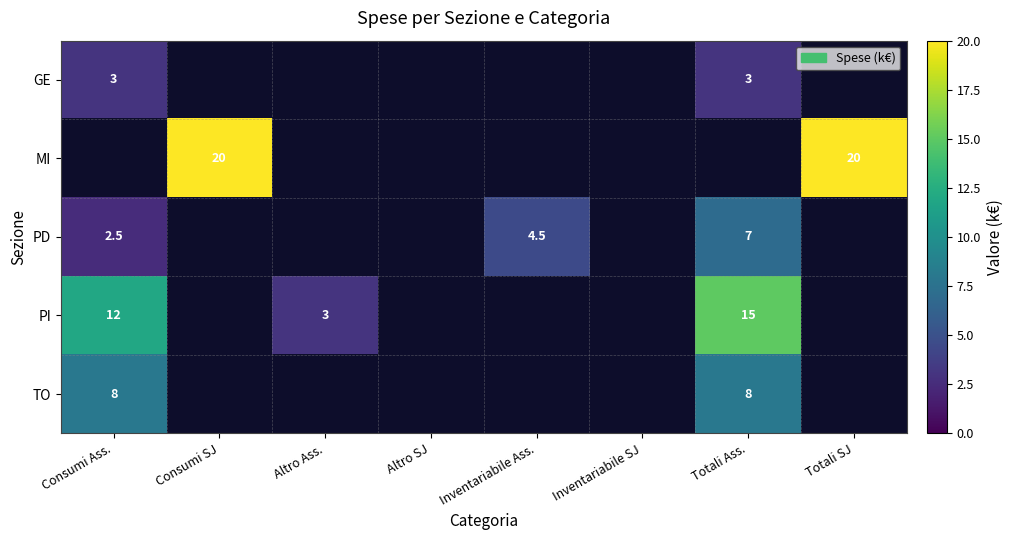

What is the difference between the PI values at Altro Ass. and Consumi Ass.?

9.0